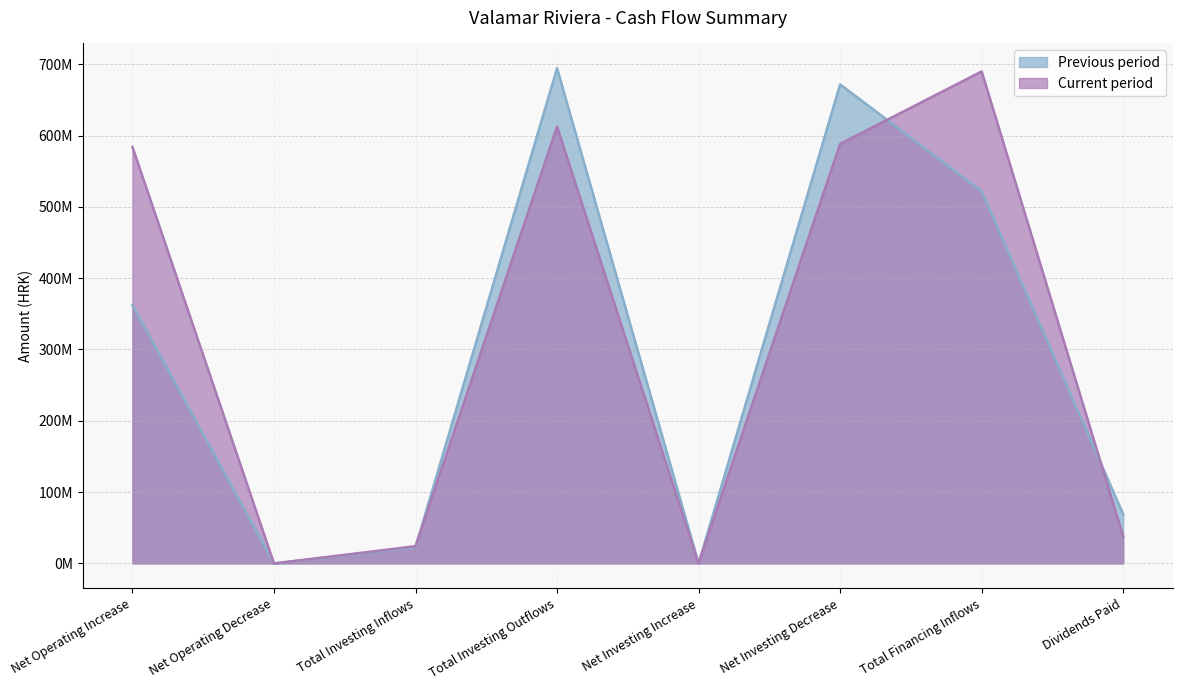

Between Total Investing Outflows and Net Investing Increase, which is larger?

Total Investing Outflows